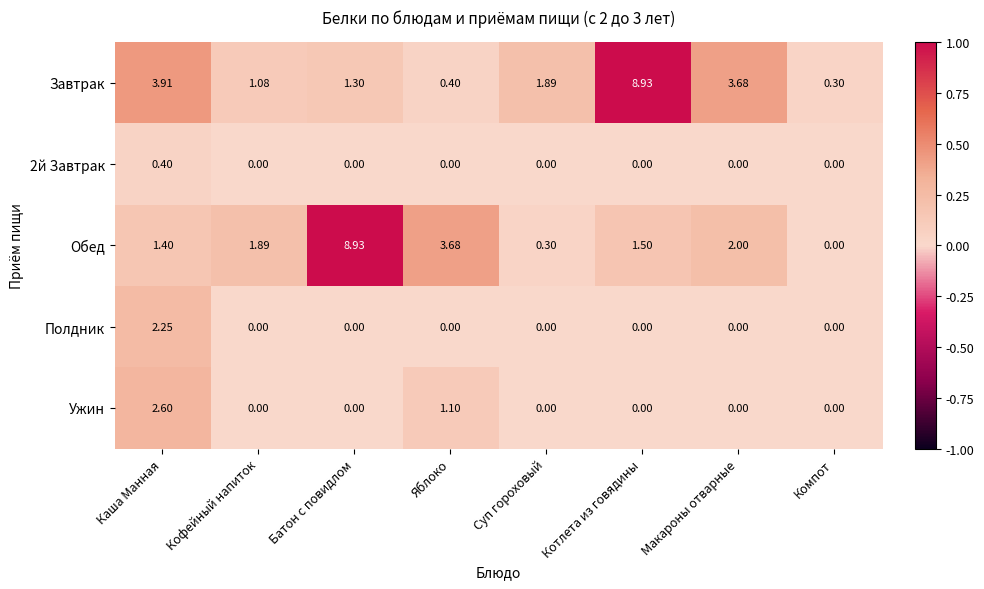

Where is Завтрак nearest to the value 4?

Каша Манная